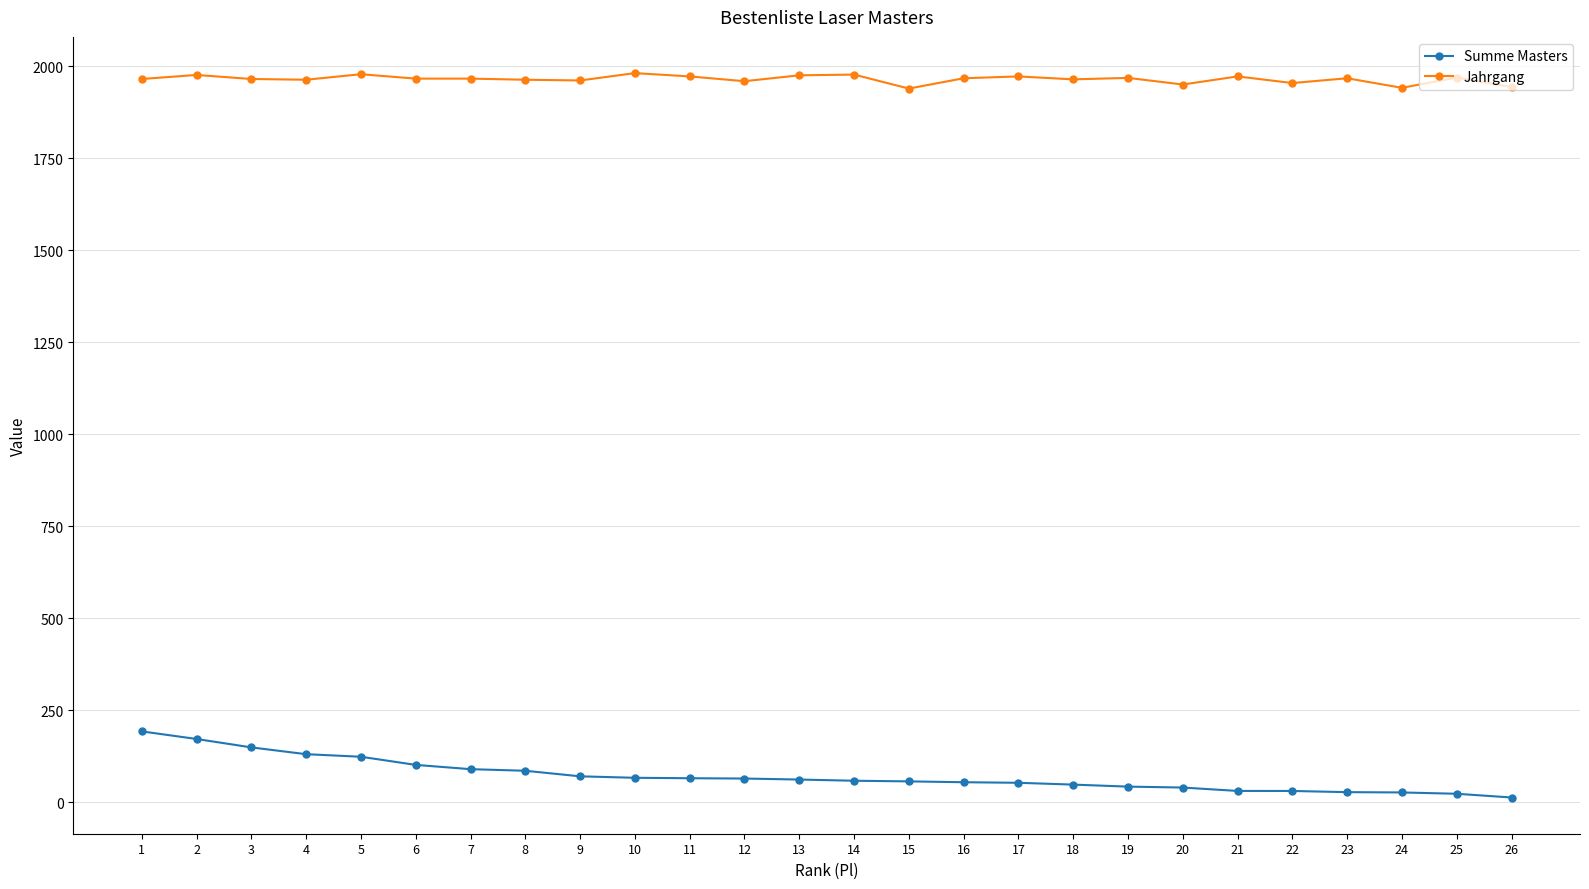

Rank the series by their maximum value, from lowest to highest.

Summe Masters, Jahrgang